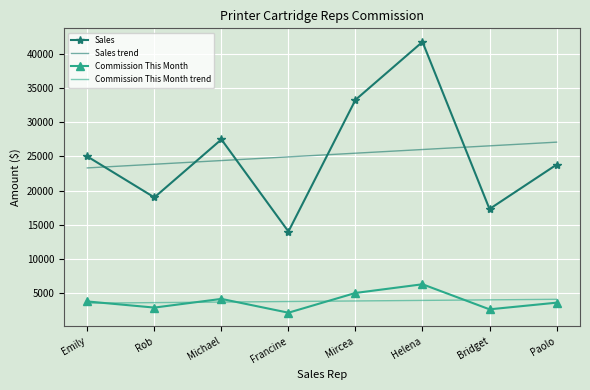

List the series in order of their peak value, lowest first.

Commission This Month trend, Commission This Month, Sales trend, Sales